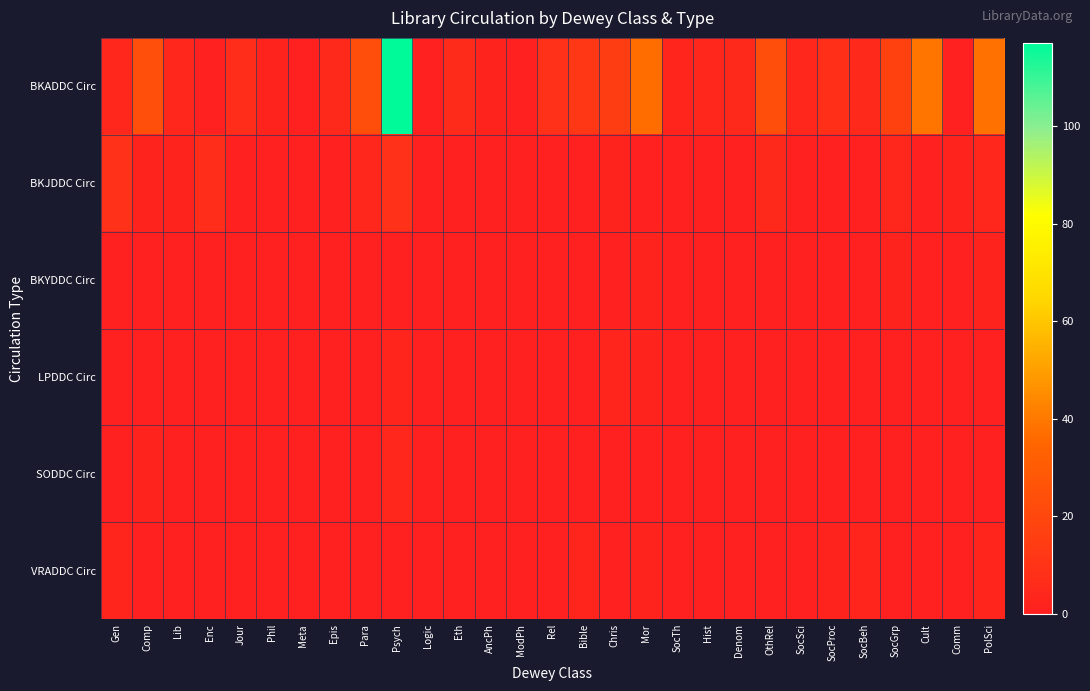

Between Meta and Denom, which is larger?

Denom